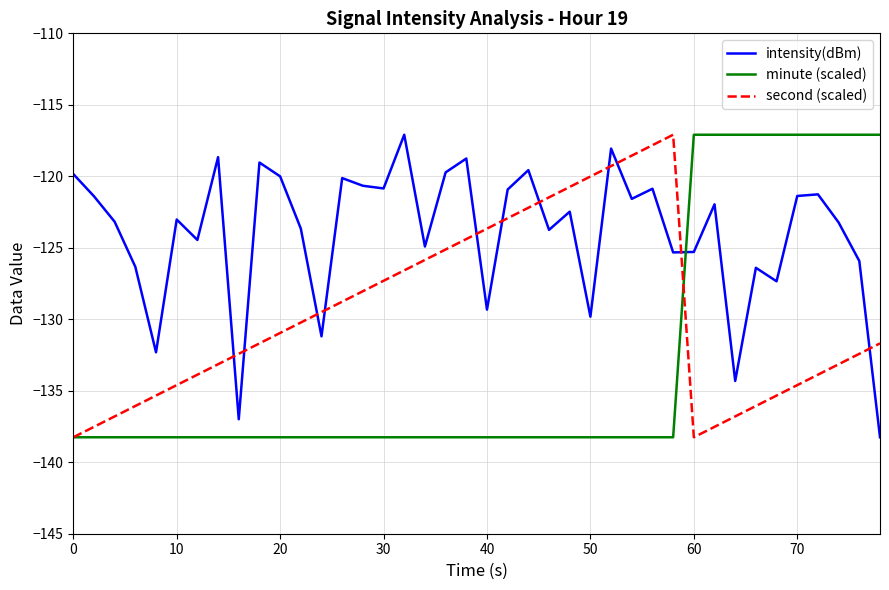

List the series in order of their overall mean, lowest first.

minute (scaled), second (scaled), intensity(dBm)